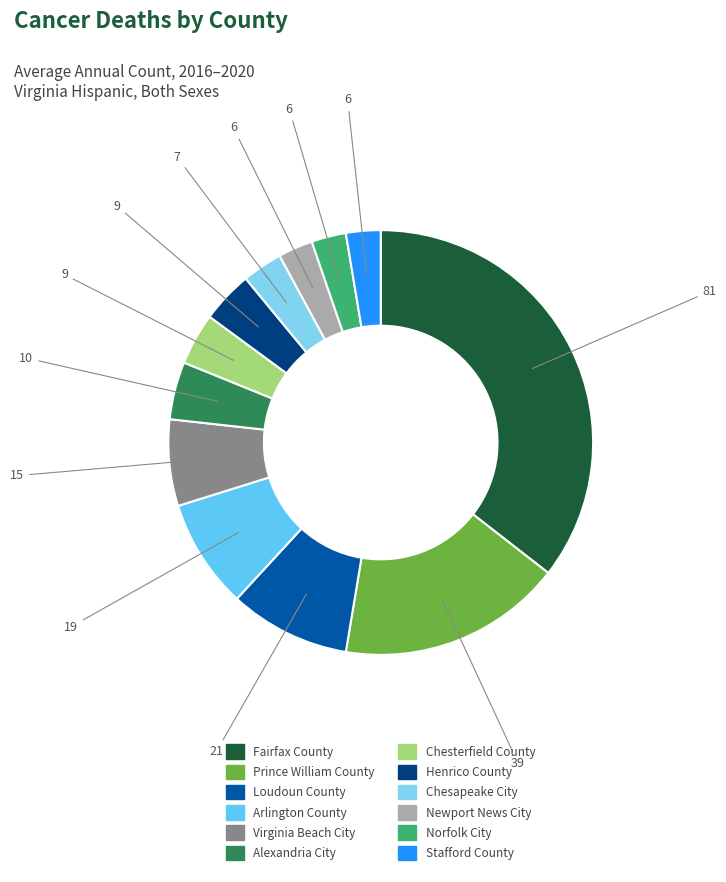

Count the number of slices in the pie.

12